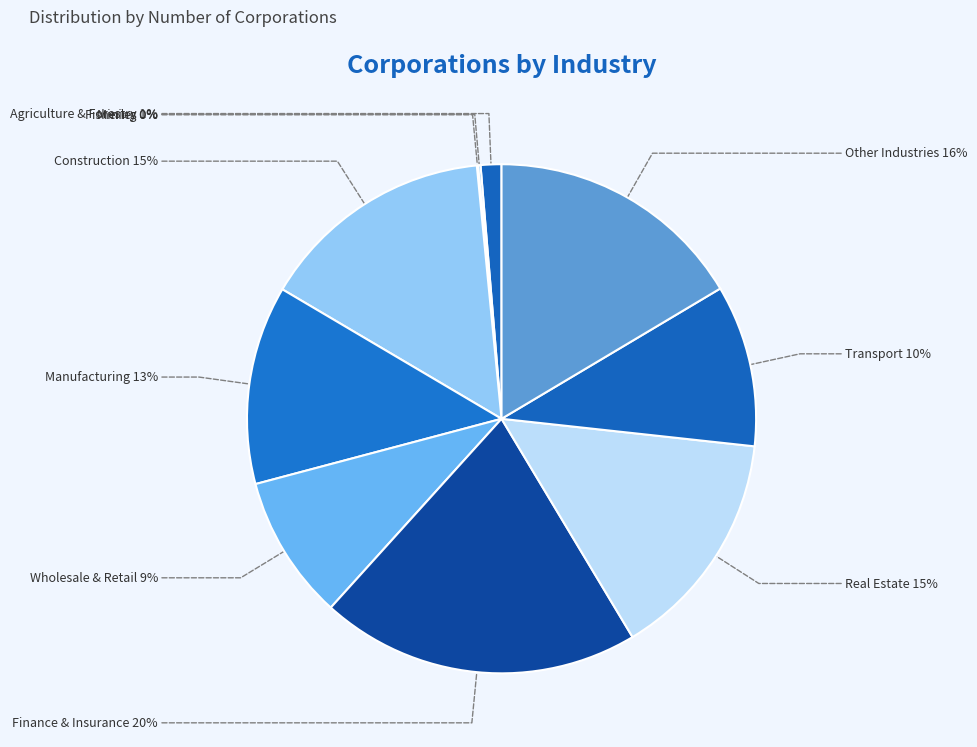

To the nearest percent, what is the difference between the Construction and Agriculture & Forestry slice percentages?

14%